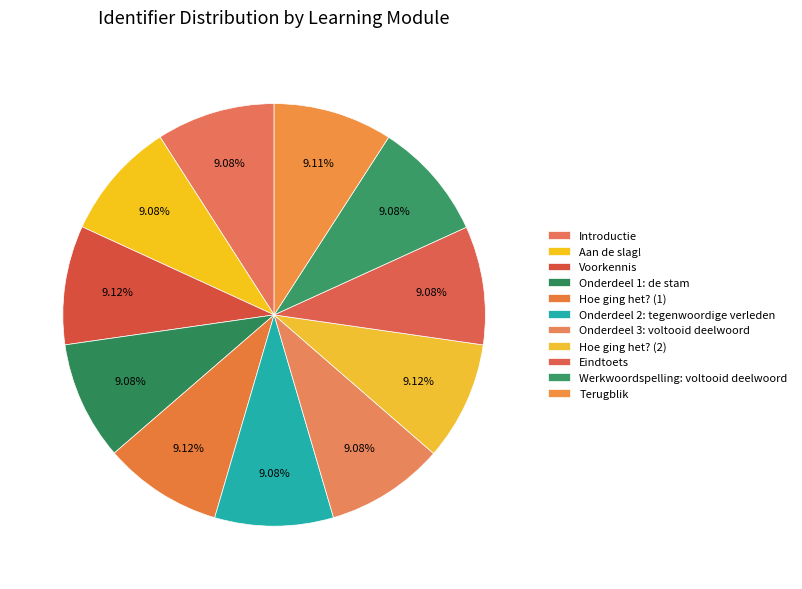

How many segments does this pie chart have?

11